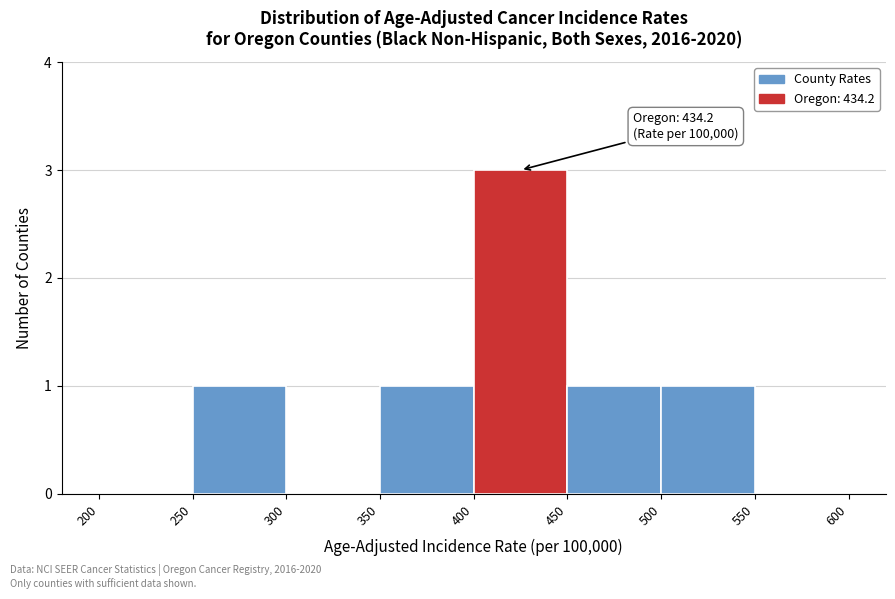

Which range on the x-axis has the tallest bar?

400 to 450